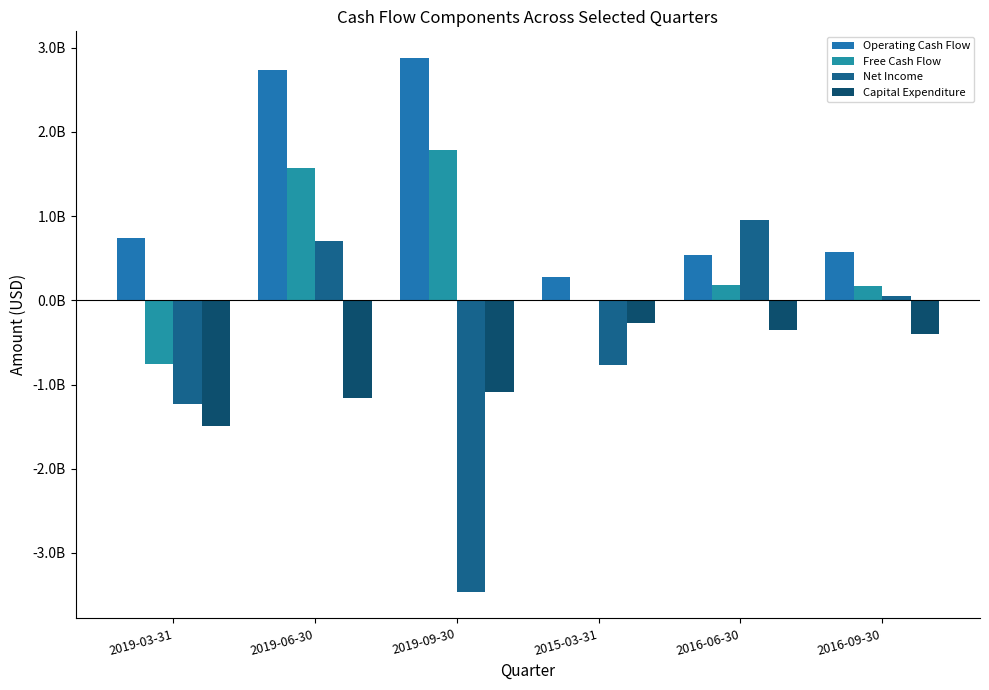

Does the chart contain stacked bars?

No